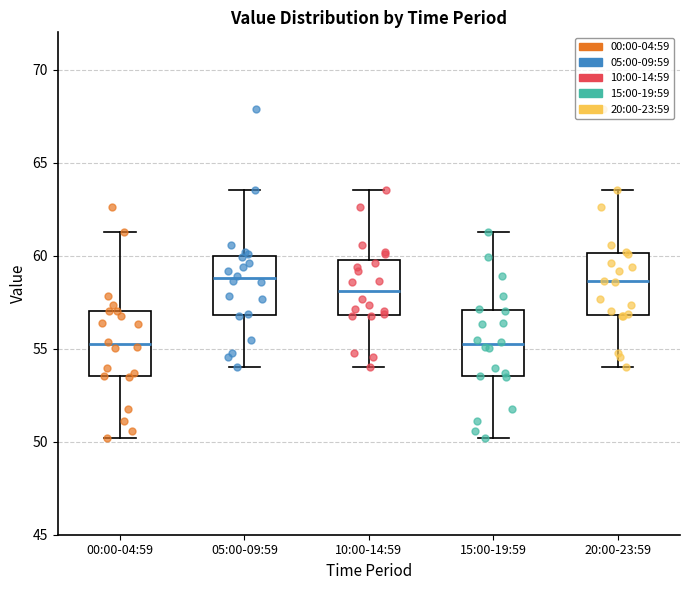

Where does the median line of the box for 20:00-23:59 sit on the y-axis? The values are not printed on the chart, so give them approximately, as read against the axis.

58.5